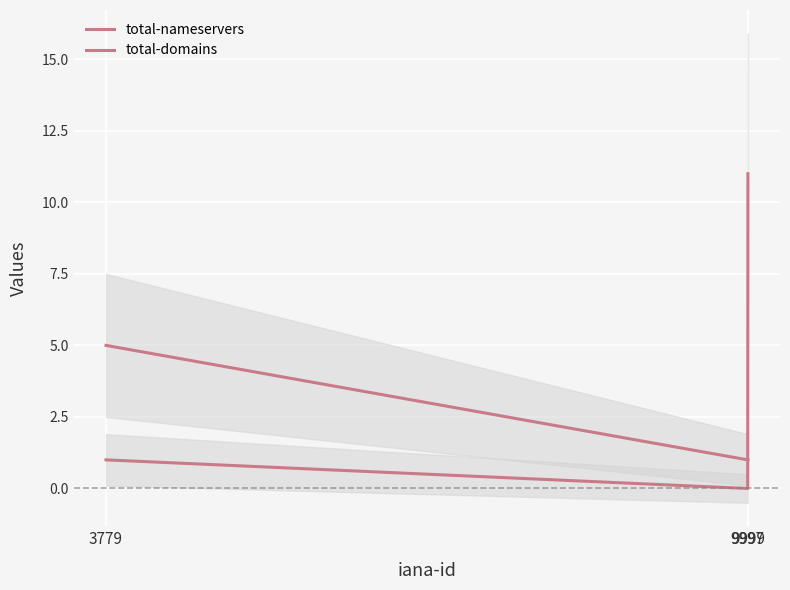

Reading left to right, transcribe all the data shown in this chart.

total-nameservers: 3779=1	9997=0	9999=11
total-domains: 3779=5	9997=1	9999=1